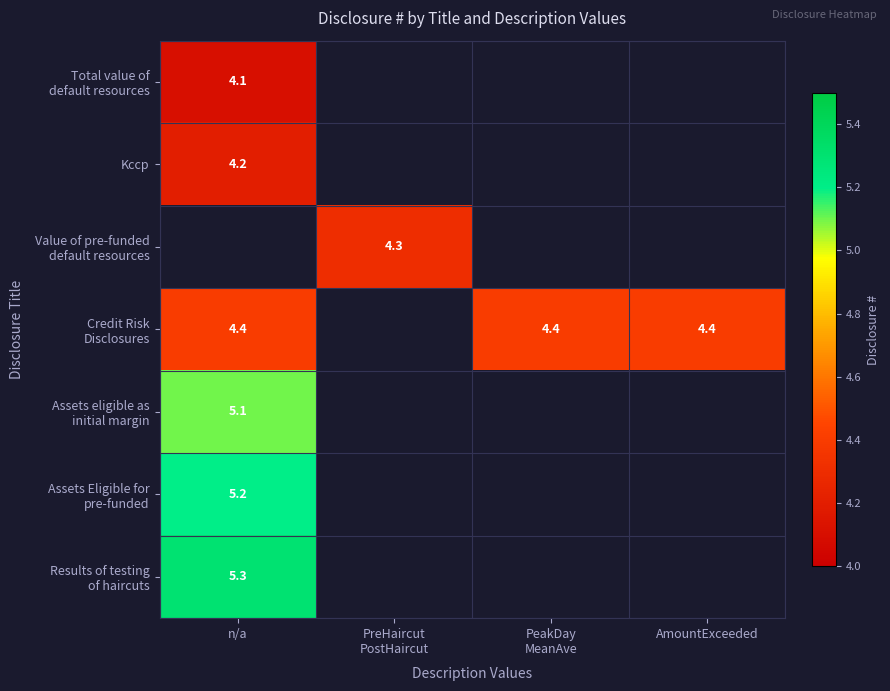

Rank the series by their maximum value, from highest to lowest.

Results of testing of haircuts, Assets Eligible for pre-funded, Assets eligible as initial margin, Credit Risk Disclosures, Value of pre-funded default resources, Kccp, Total value of default resources